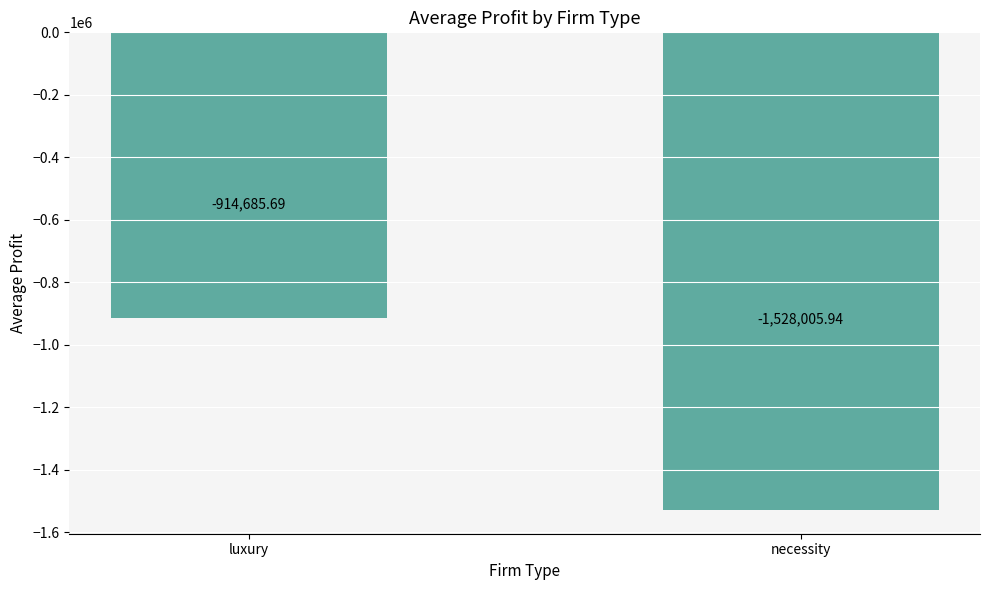

At which label is the value closest to -1221345?

luxury